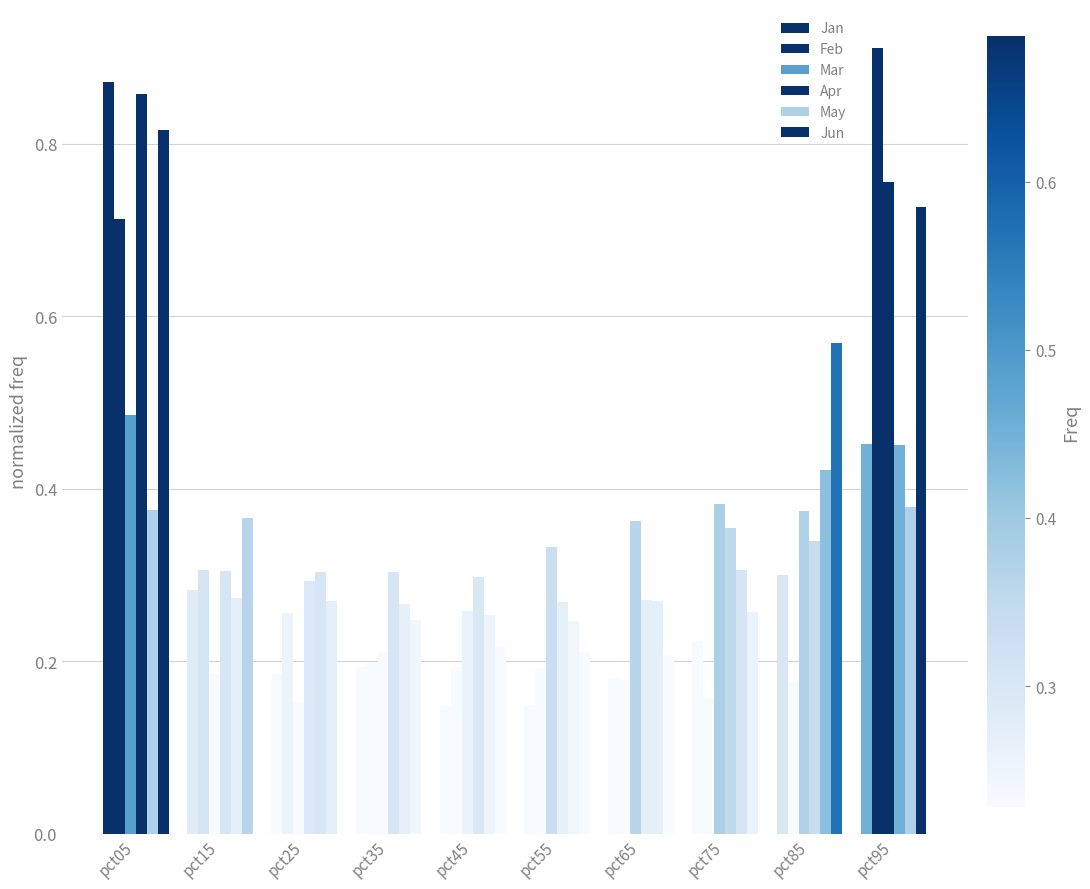

What is the average value of the Jun series?

0.4